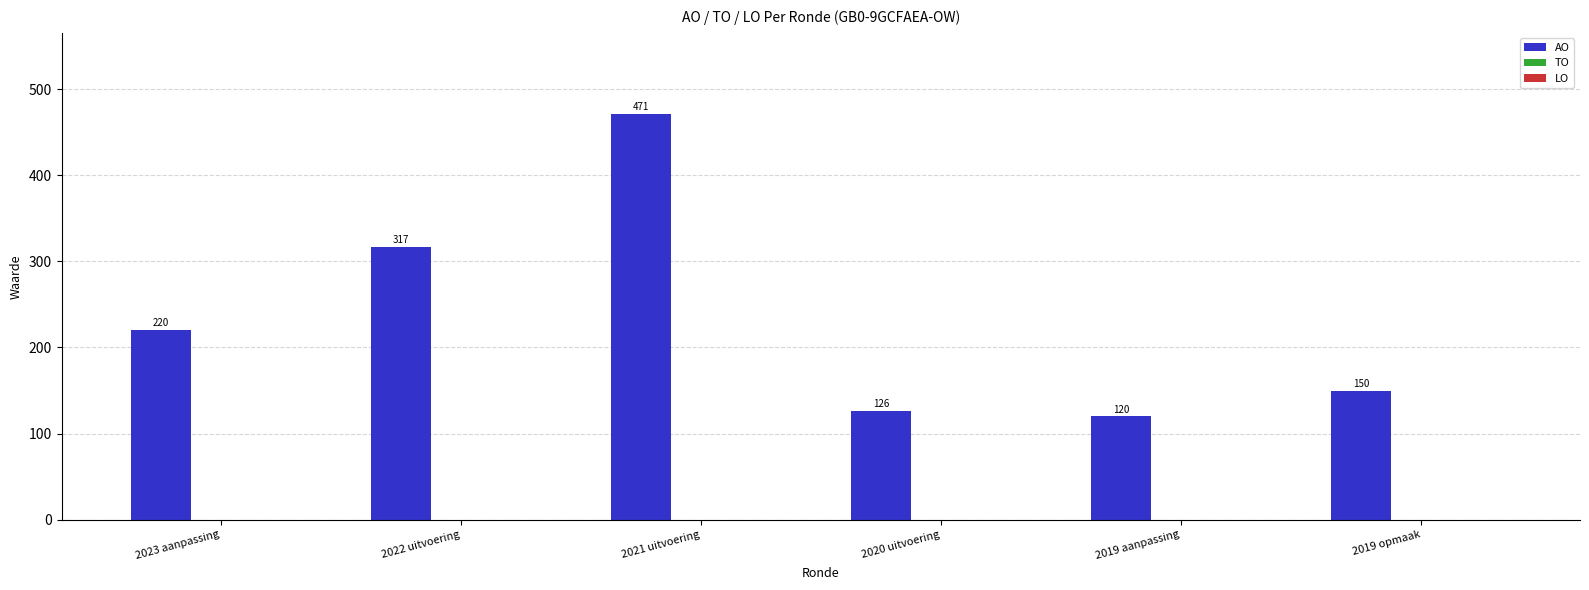

Reading left to right, transcribe all the data shown in this chart.

2023 aanpassing=220	2022 uitvoering=317	2021 uitvoering=471	2020 uitvoering=126	2019 aanpassing=120	2019 opmaak=150